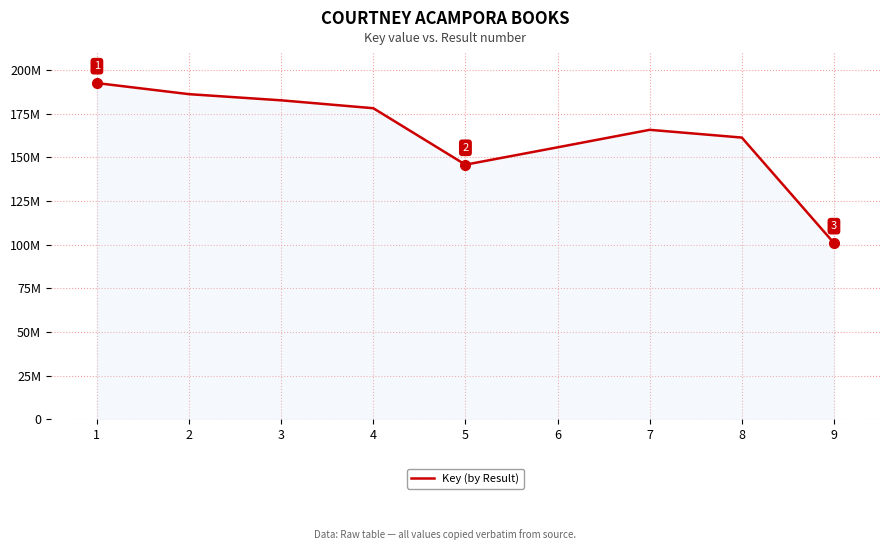

What is the difference between the second highest and second lowest values?

40371562